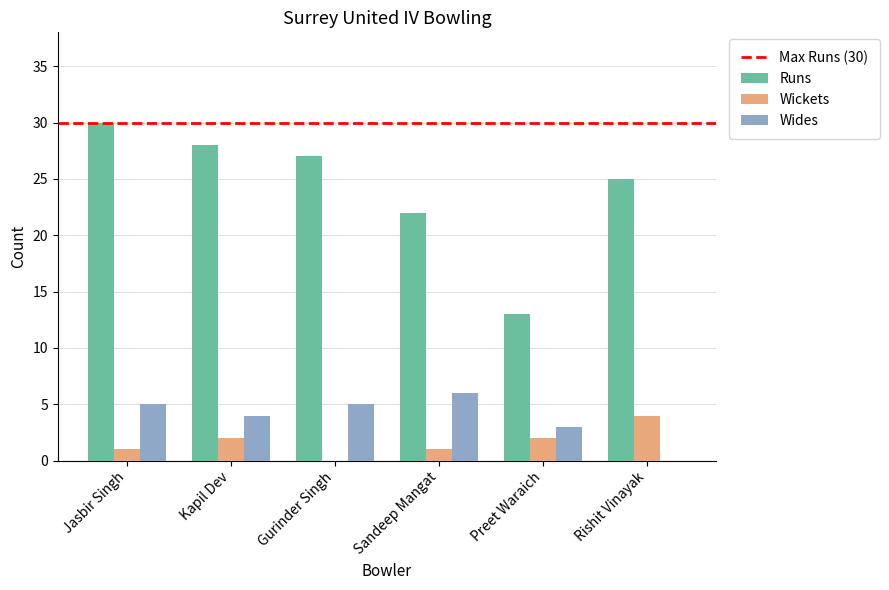

At which label does Runs first exceed 27?

Jasbir Singh